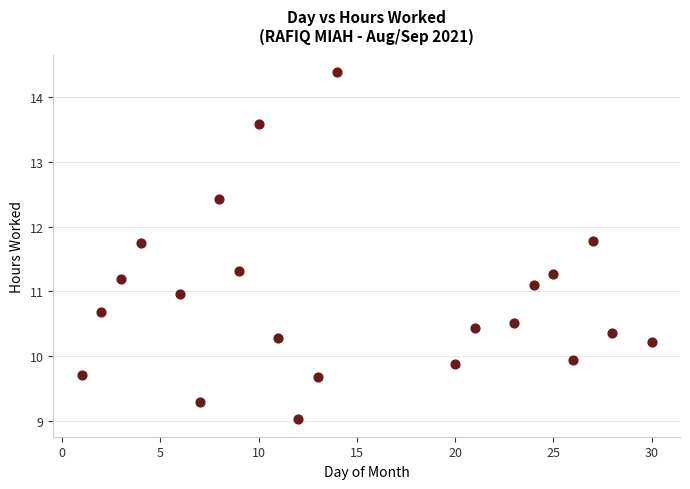

What is the range of X values (max minus min)?

29.0